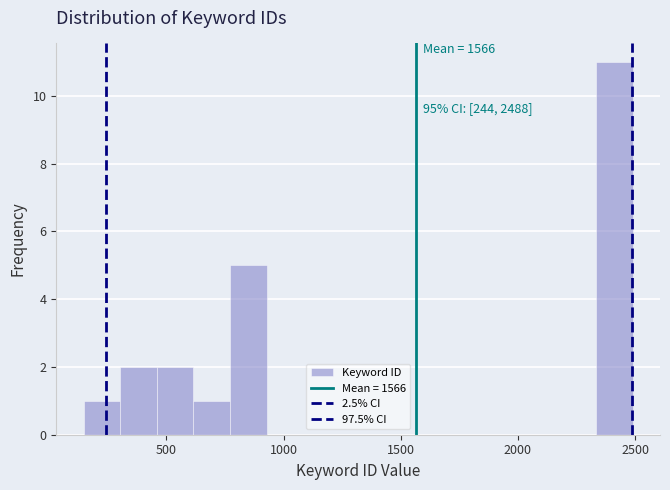

Read against the x-axis, roughly where is the centre of the tallest bar?

2400